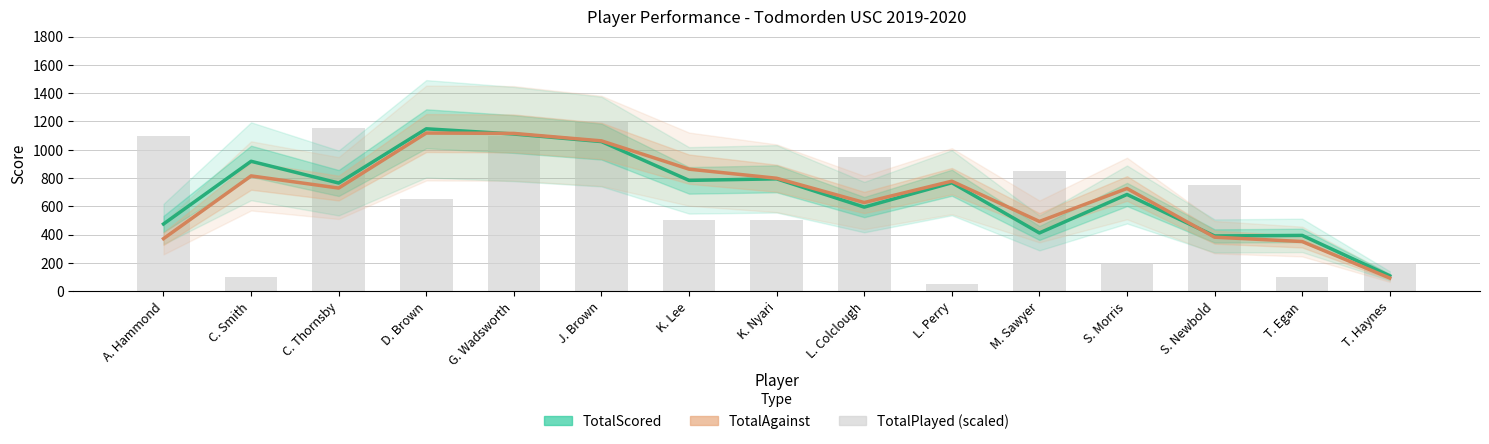

Are the bars horizontal?

No